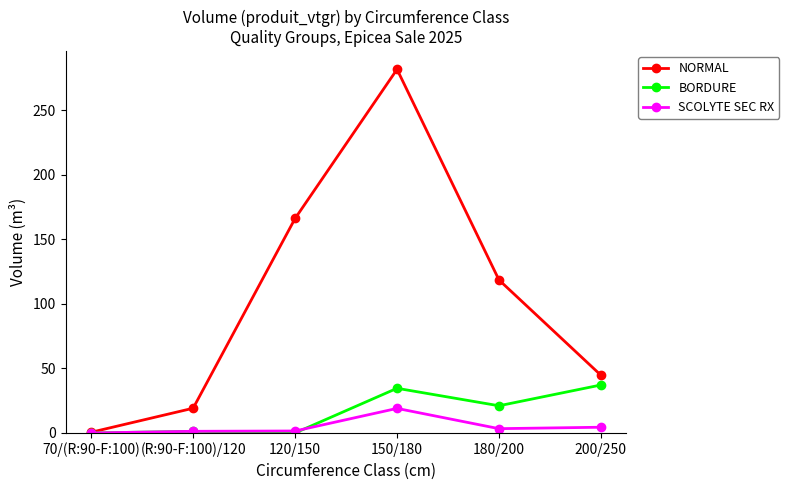

How many lines are shown in the chart?

3